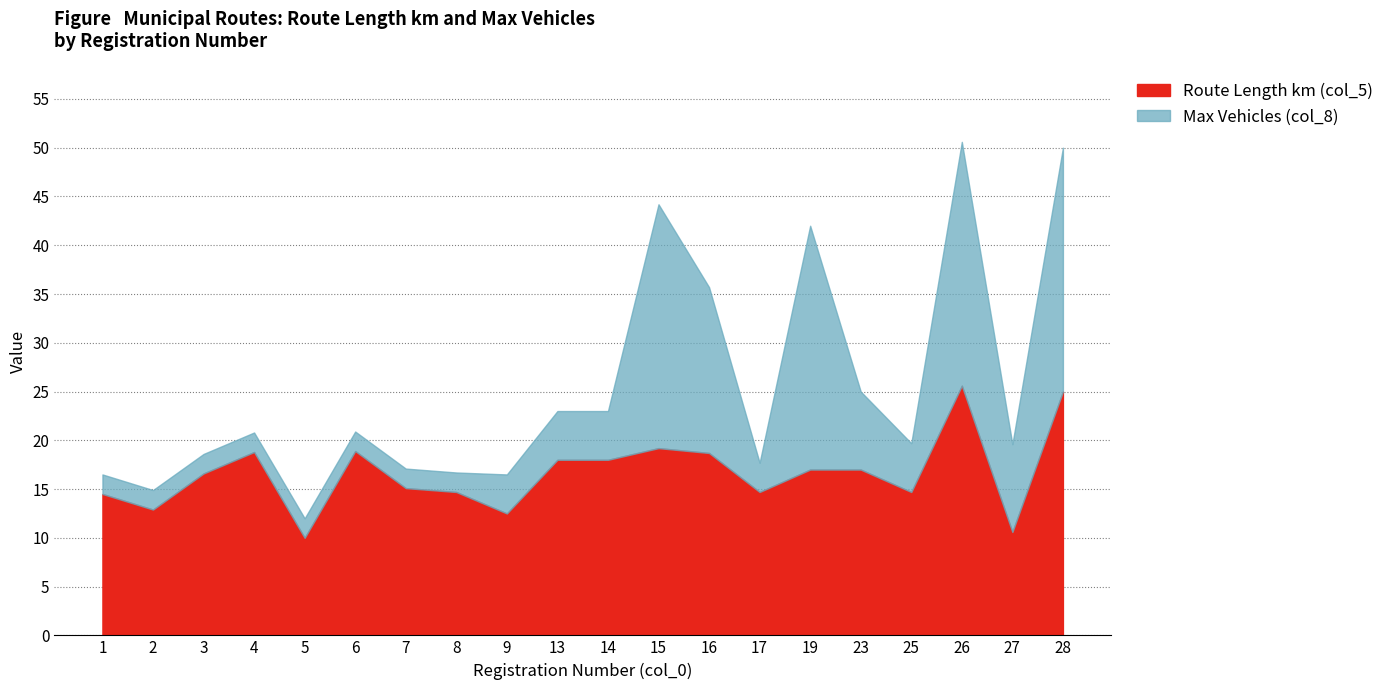

After their last crossing, which series has the higher values: Max Vehicles (col_8) or Route Length km (col_5)?

Route Length km (col_5)